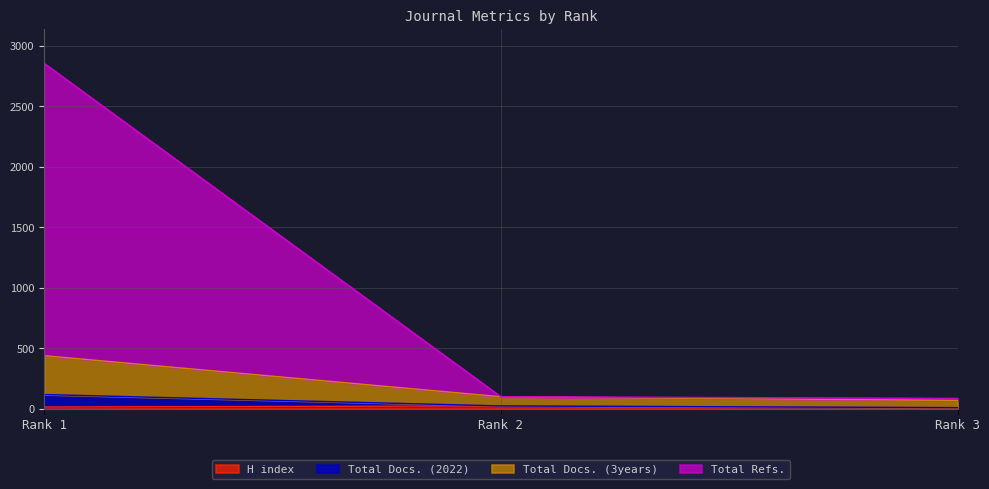

At which label does H index first exceed 16?

Rank 2